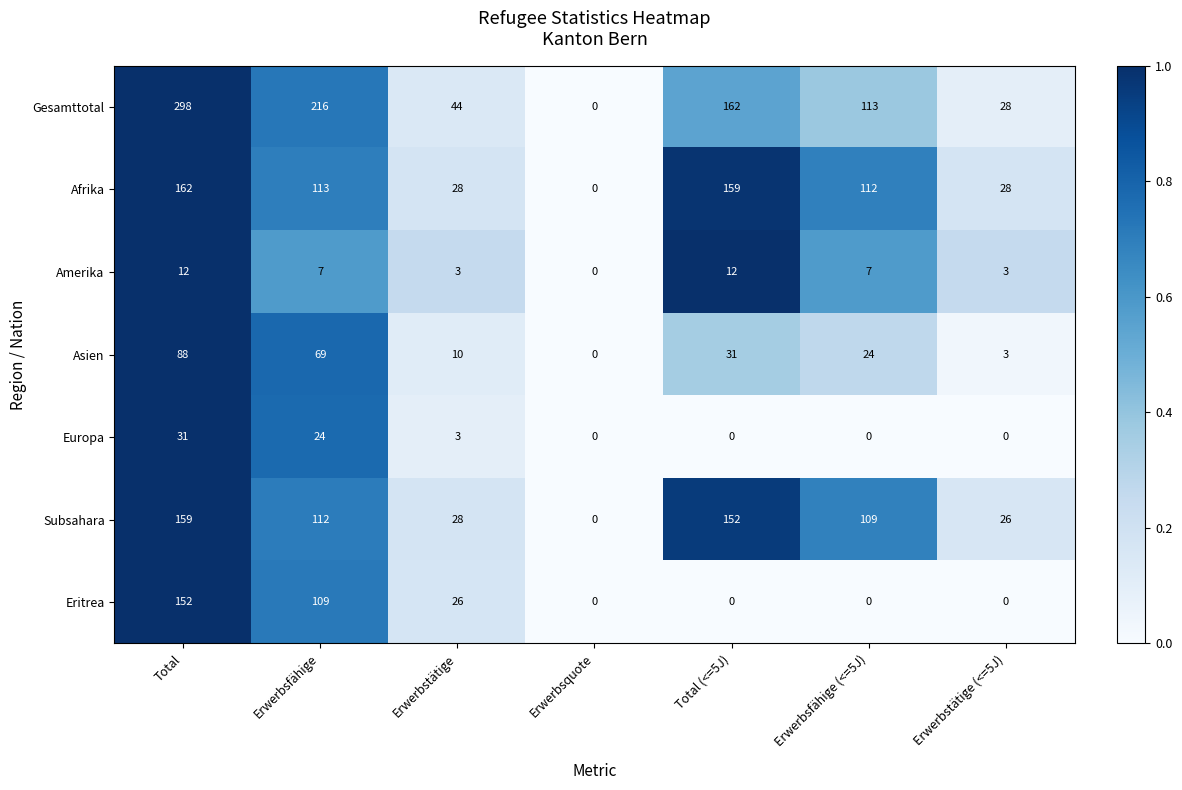

How many categories are shown in the chart?

7